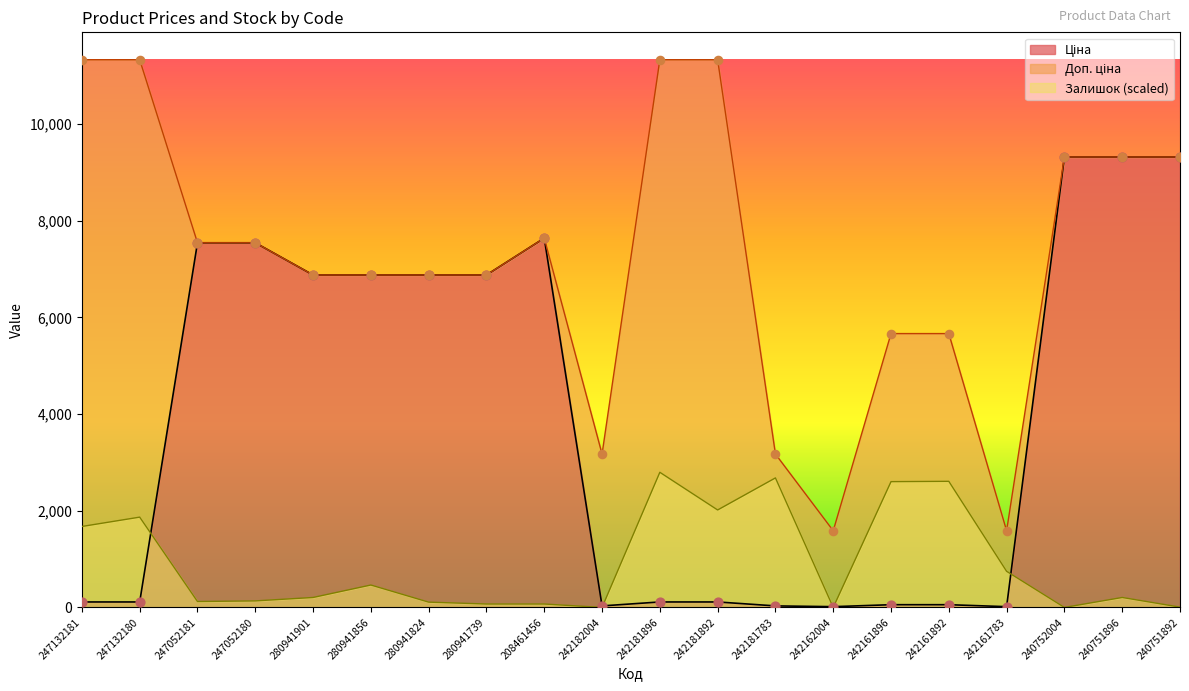

Is the value of Ціна at 242182004 greater than the value of Залишок at 242161783?

No